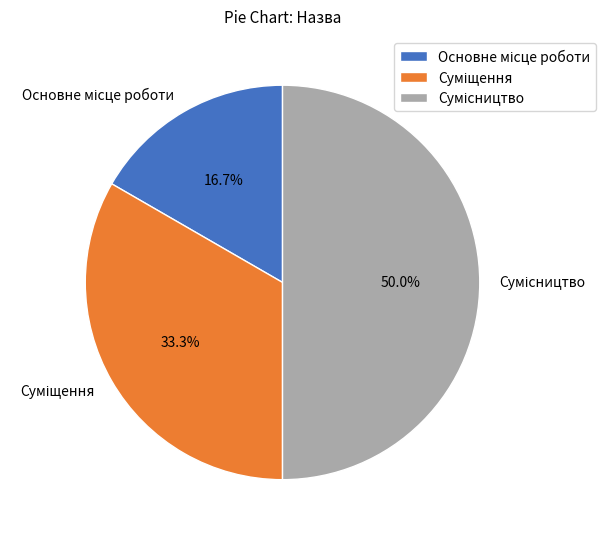

To the nearest percent, what is the average slice percentage?

33%